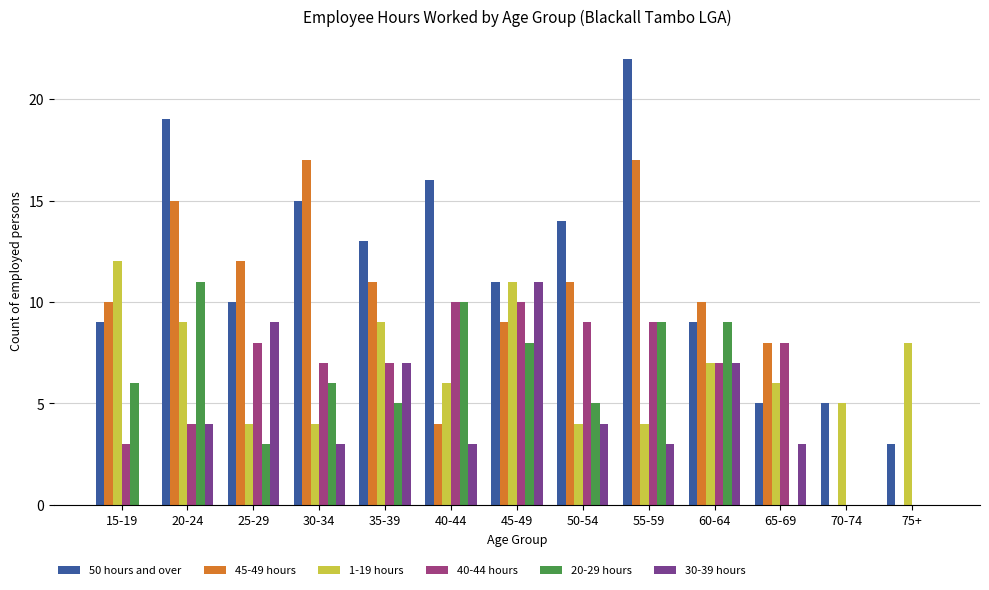

Is it true that 50 hours and over equals 7 at 40-44?

False